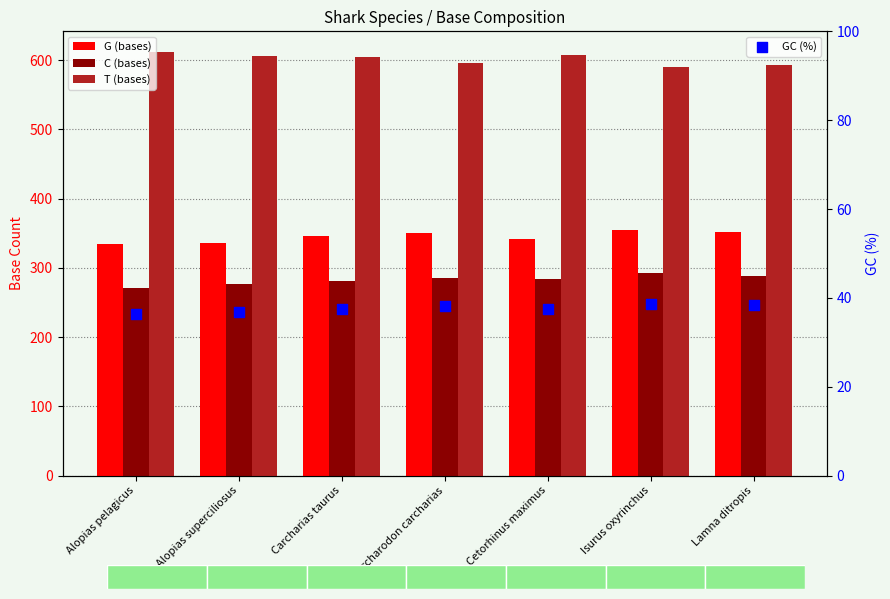

What is the total value across all series at Isurus oxyrinchus?

1275.7